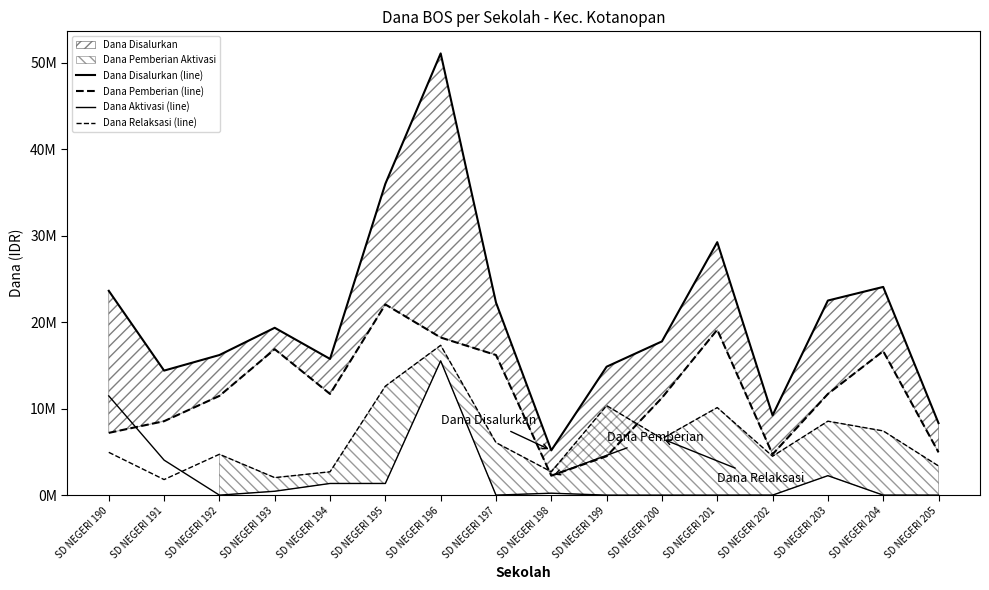

Which series changed the most between SD NEGERI 195 and SD NEGERI 205?

Dana Disalurkan (line)